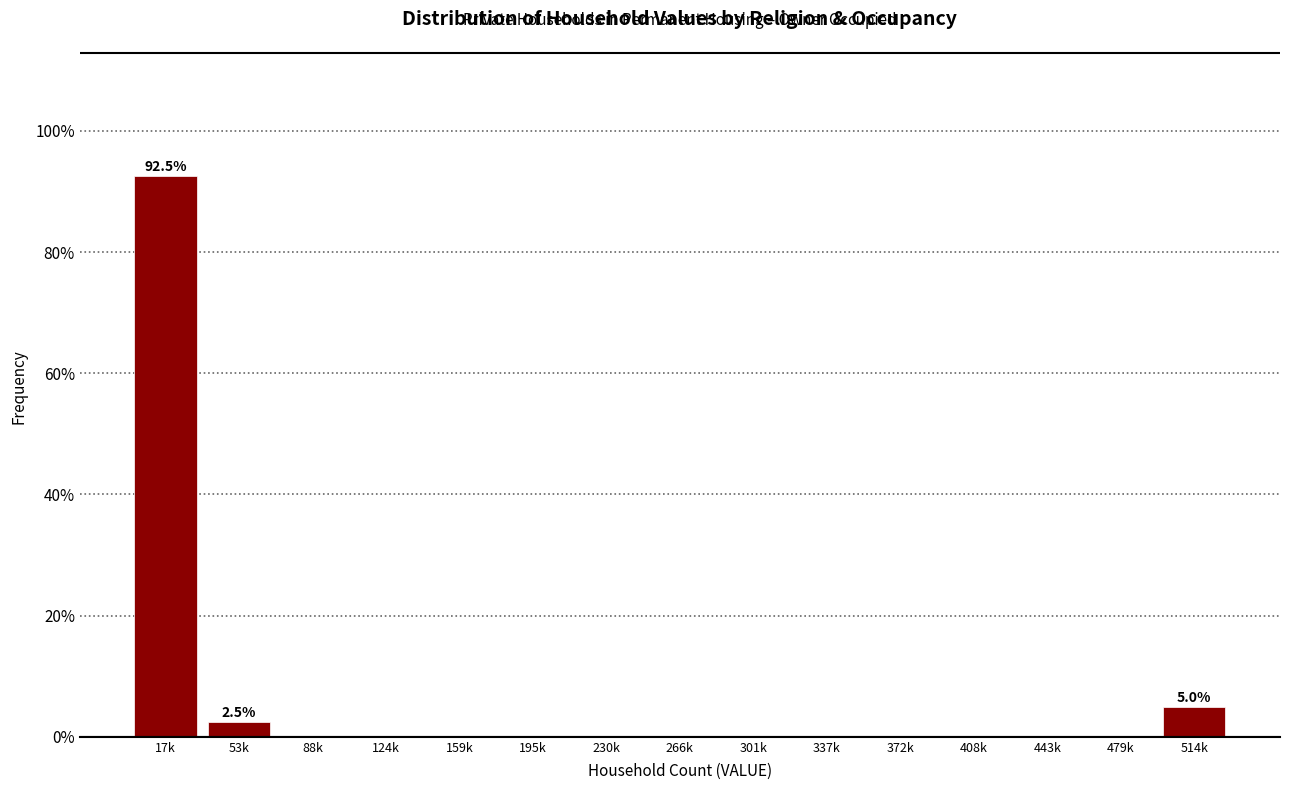

Reading right to left, transcribe all the data shown in this chart.

514k=5.0	479k=0.0	443k=0.0	408k=0.0	372k=0.0	337k=0.0	301k=0.0	266k=0.0	230k=0.0	195k=0.0	159k=0.0	124k=0.0	88k=0.0	53k=2.5	17k=92.5